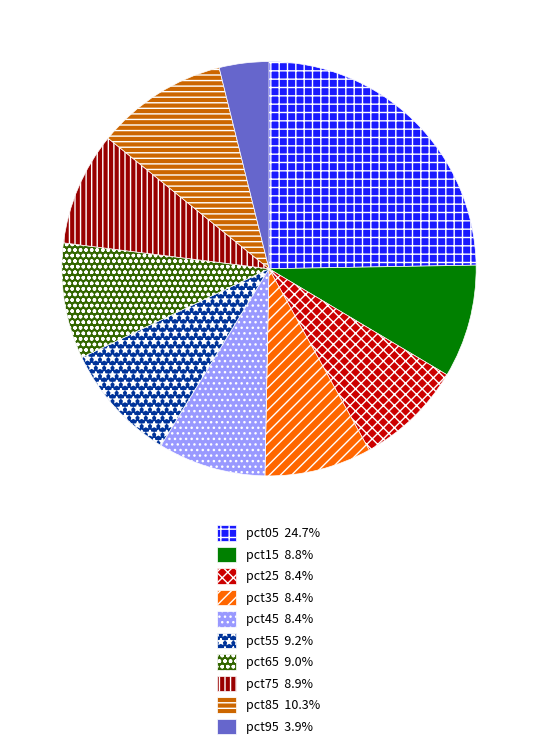

Which slice is the largest?

pct05